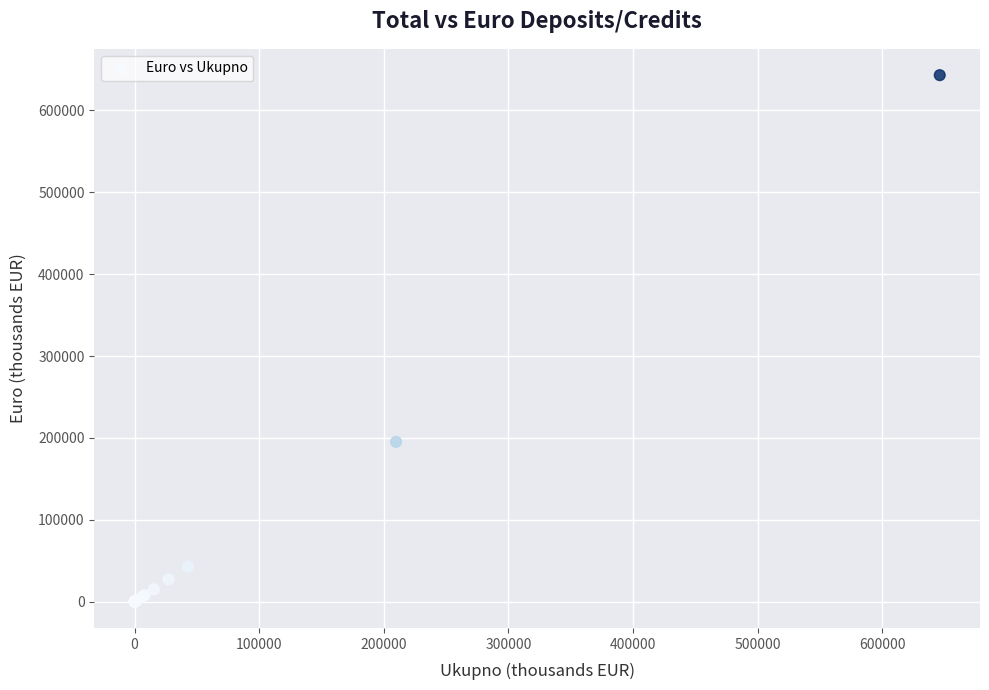

What Y value in the scatter plot is closest to 321517?

195103